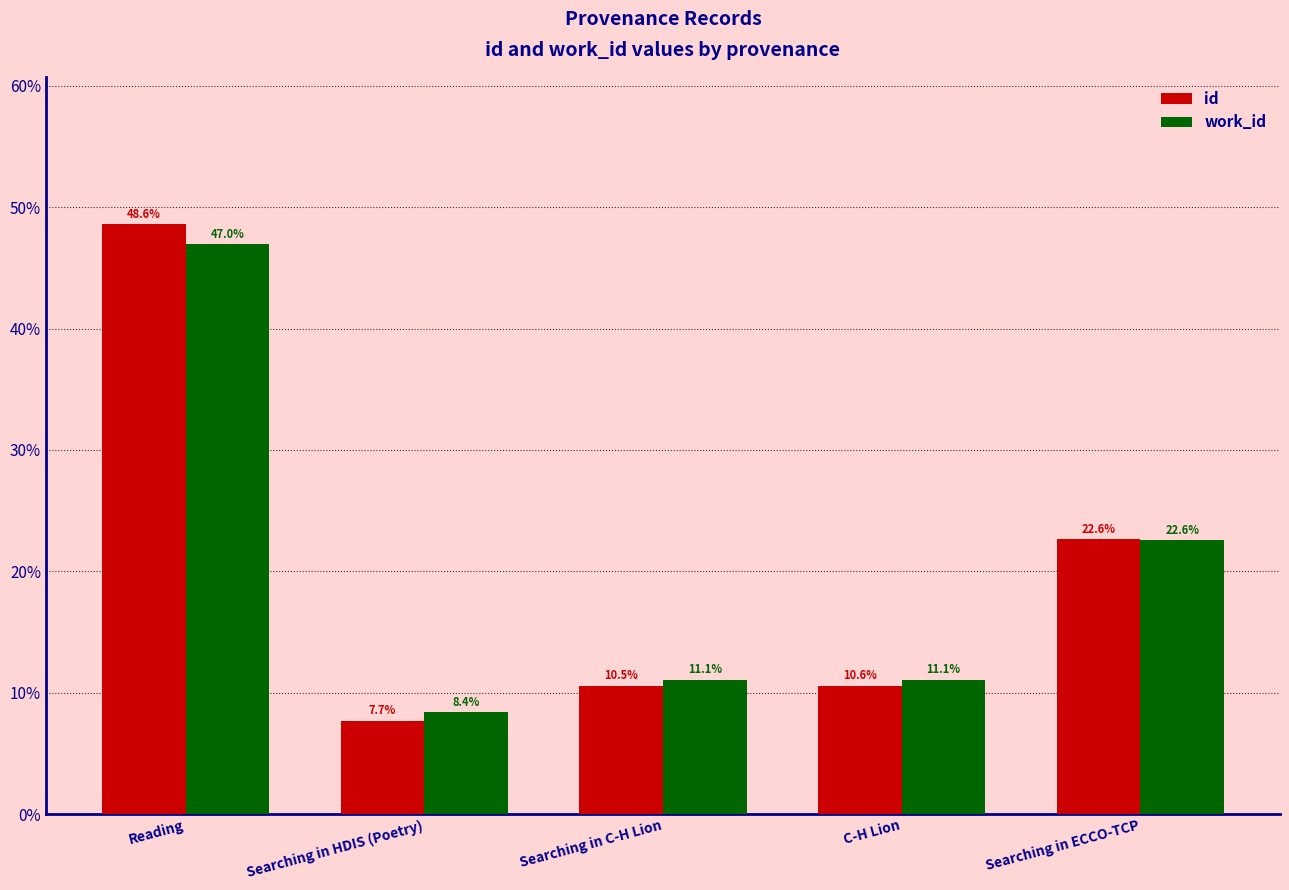

What are all the series names shown in the legend?

id, work_id